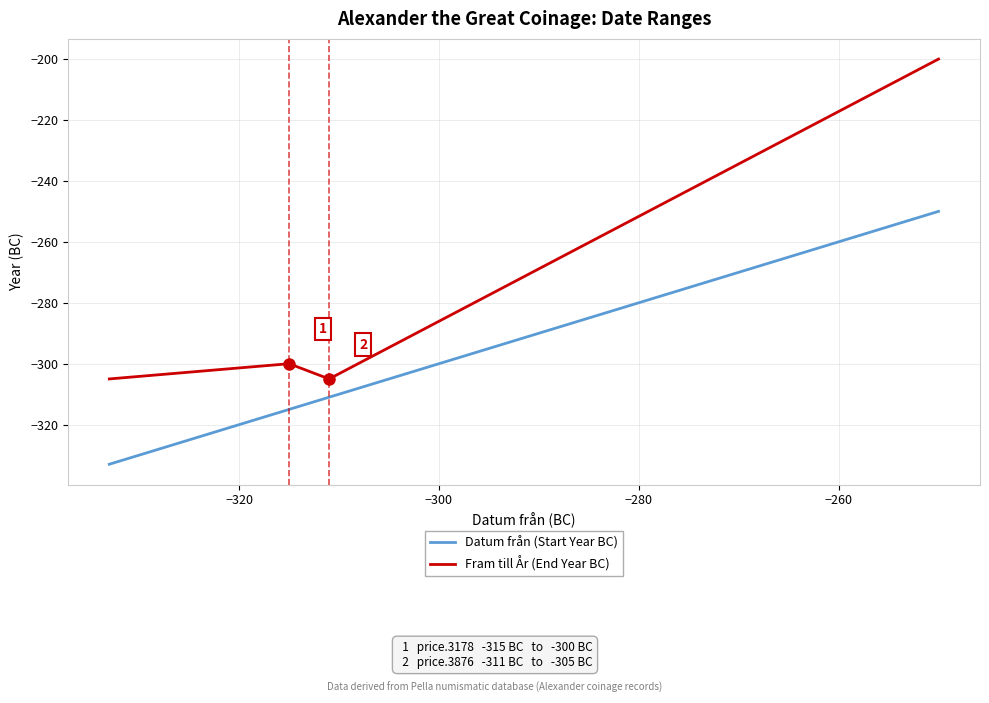

Does the chart display data point markers on the line(s)?

No